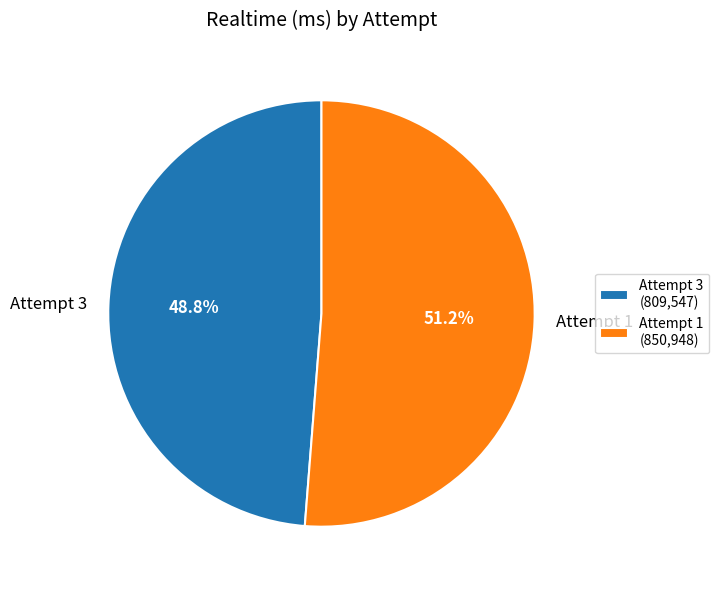

To the nearest percent, what portion does Attempt 1 represent?

51%